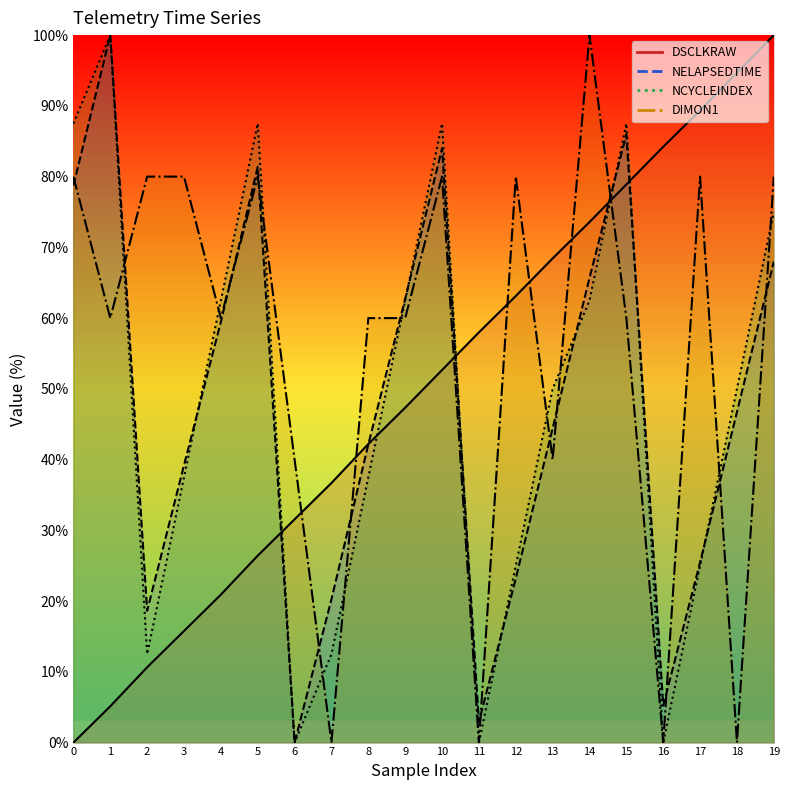

At how many categories does at least one series exceed 13?

20